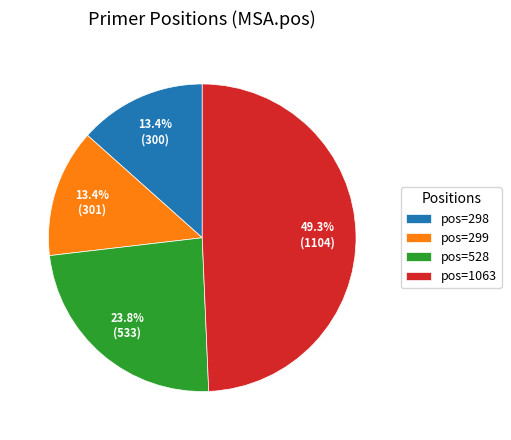

How much of the chart is everything except pos=1063?

50.7%